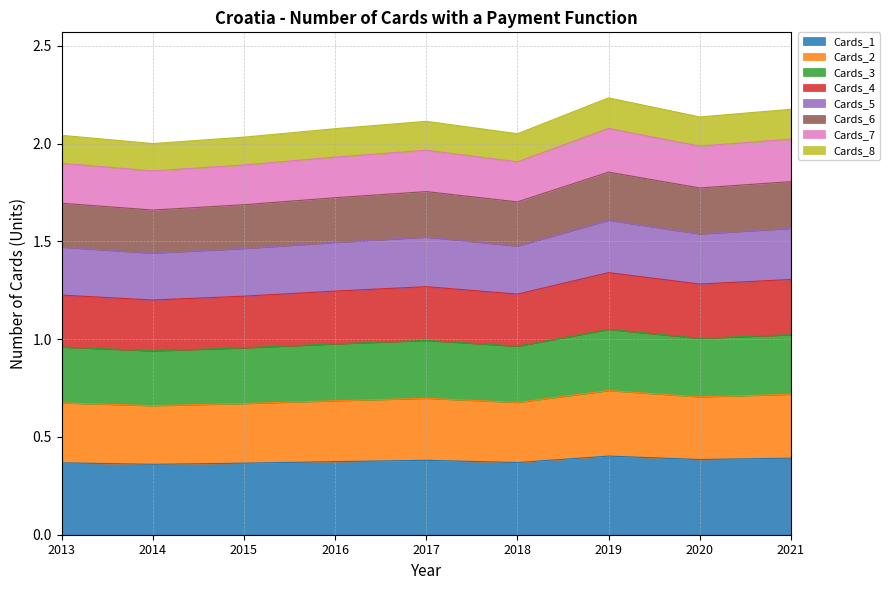

Which label corresponds to the largest value in the chart?

2019